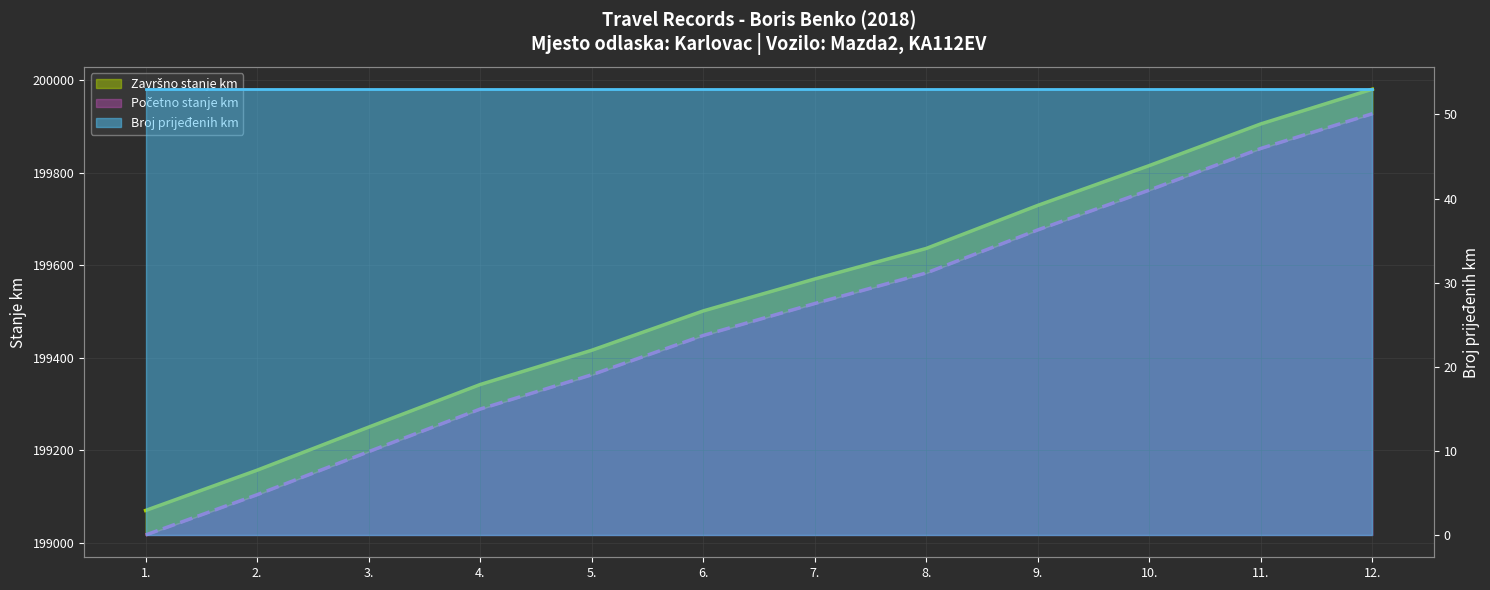

Between 3. and 4., which is larger?

4.